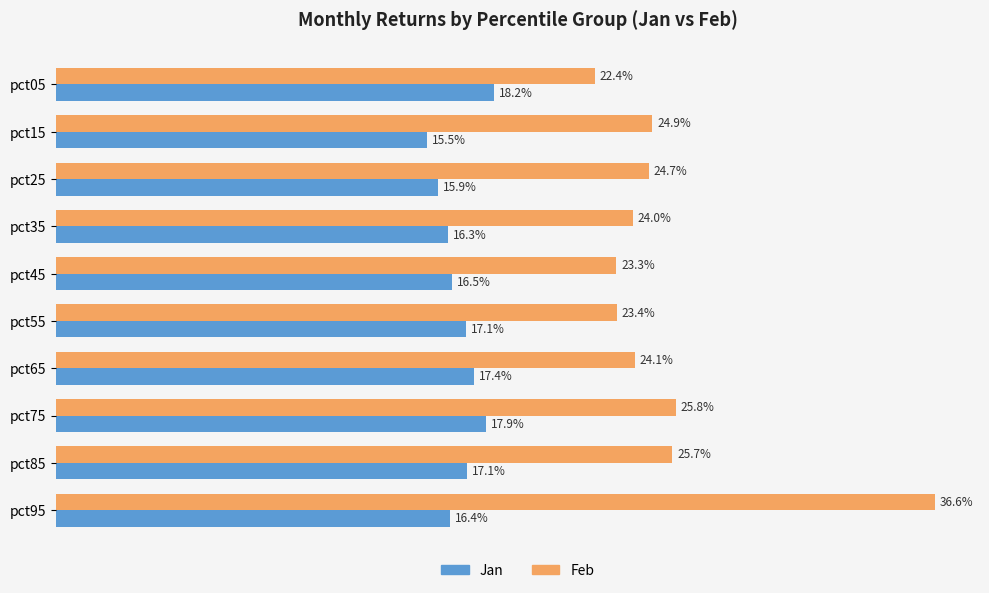

Count the Jan values in the range 0 to 1.

10